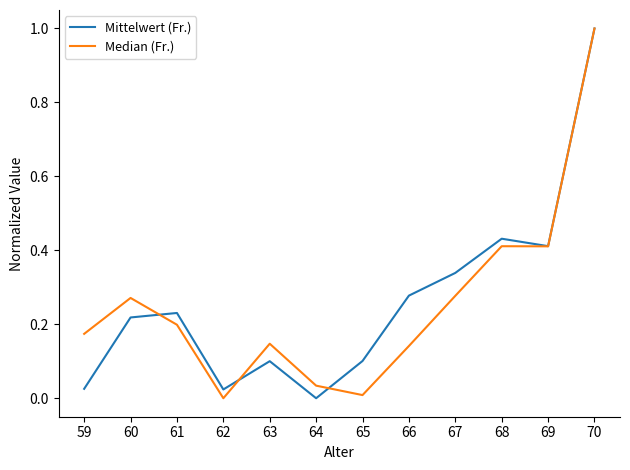

Between which two adjacent categories do Mittelwert (Fr.) and Median (Fr.) first intersect?

60 and 61